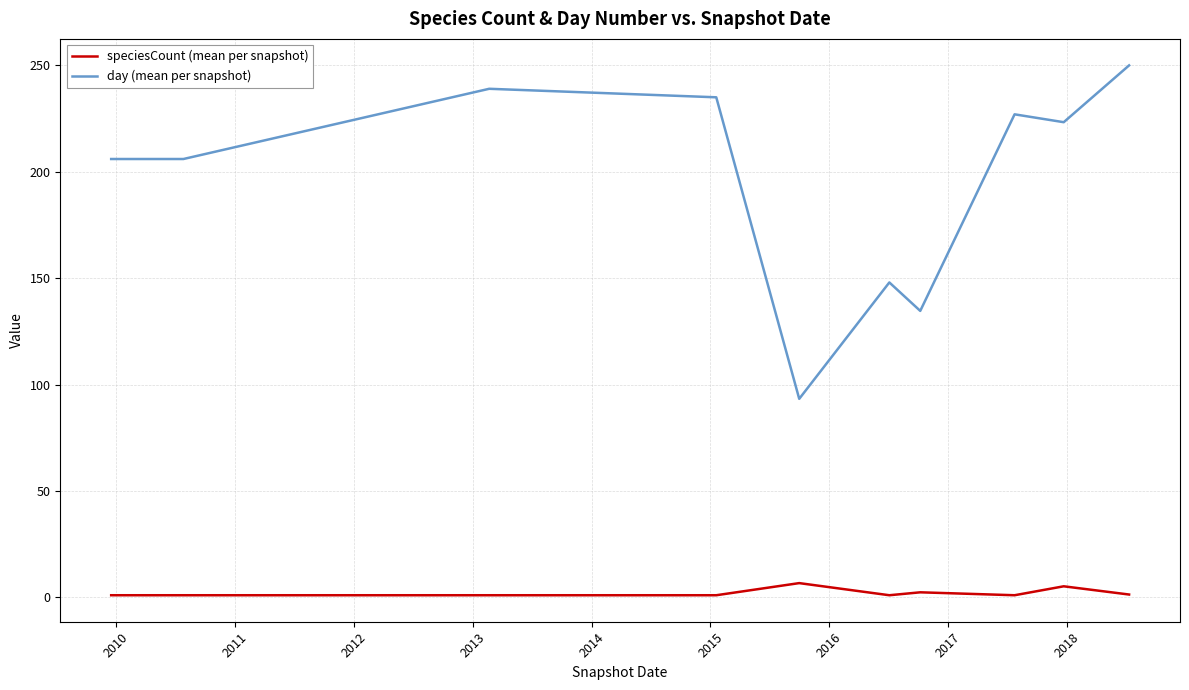

Does the chart have visible grid lines?

Yes